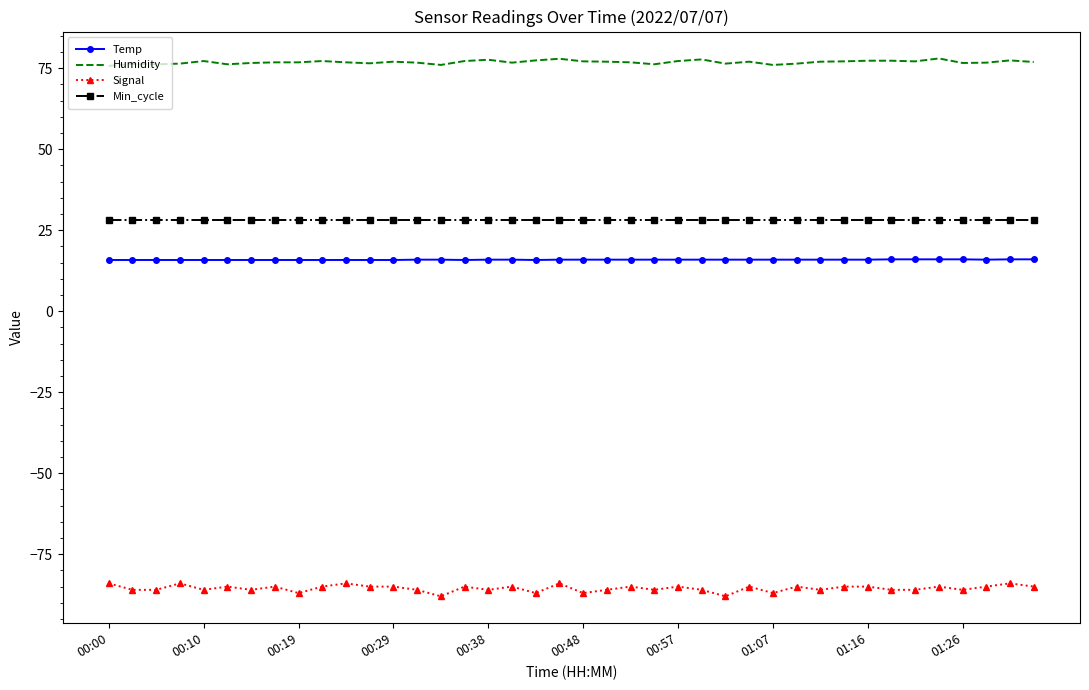

True or false: Temp and Signal intersect in this chart.

False